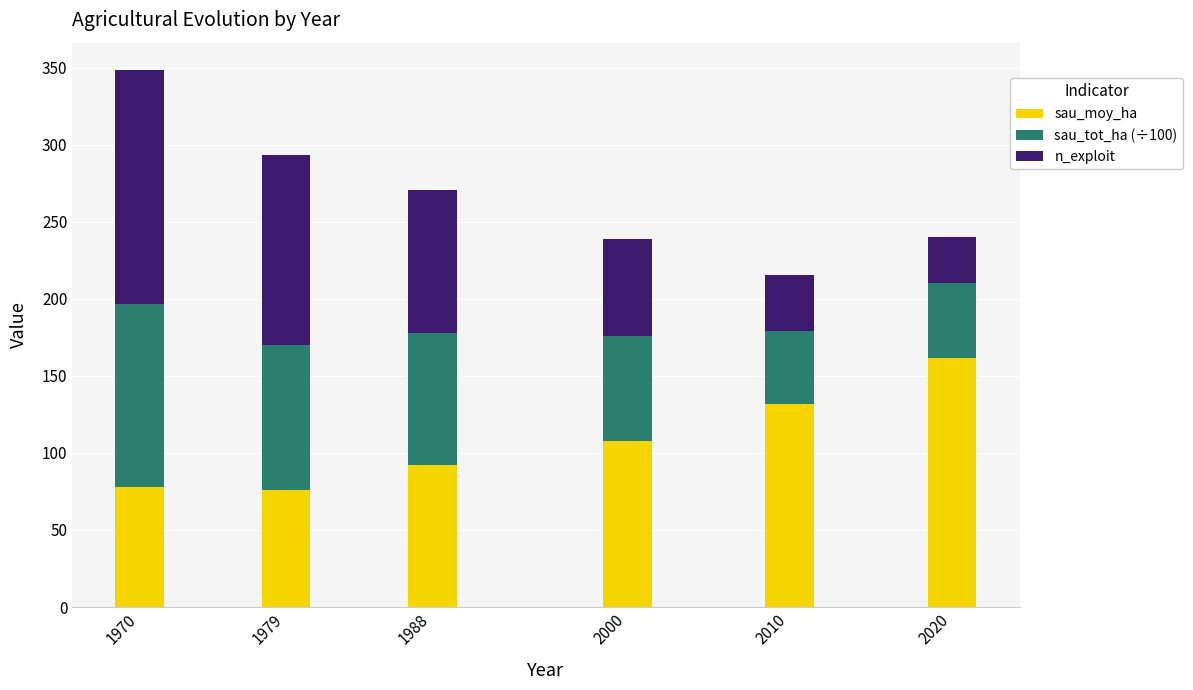

What is the highest value of the sau_moy_ha series?

161.6